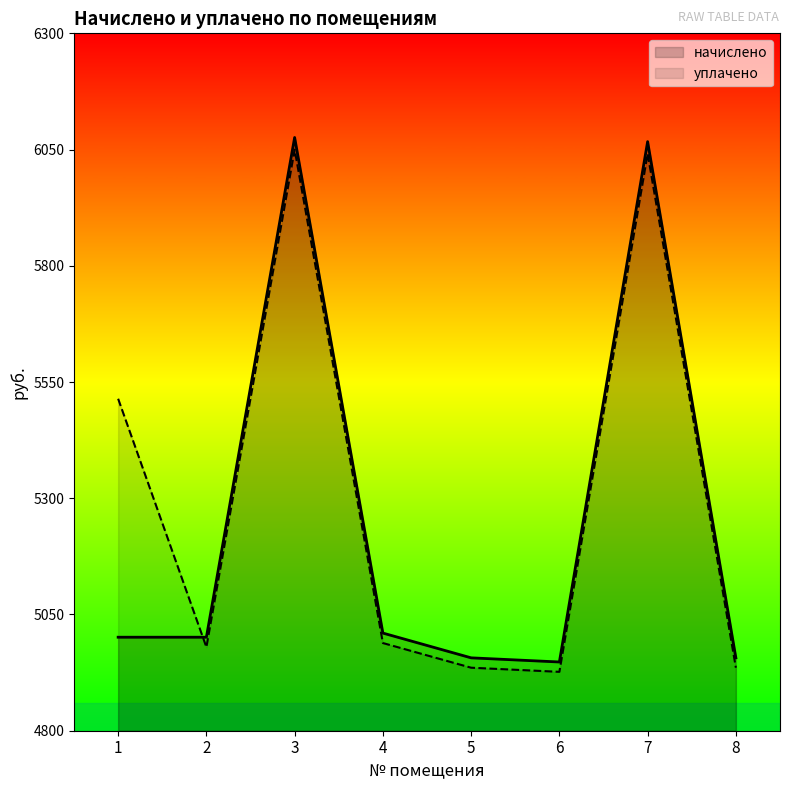

True or false: начислено has more than 2 points higher than both neighbors.

False